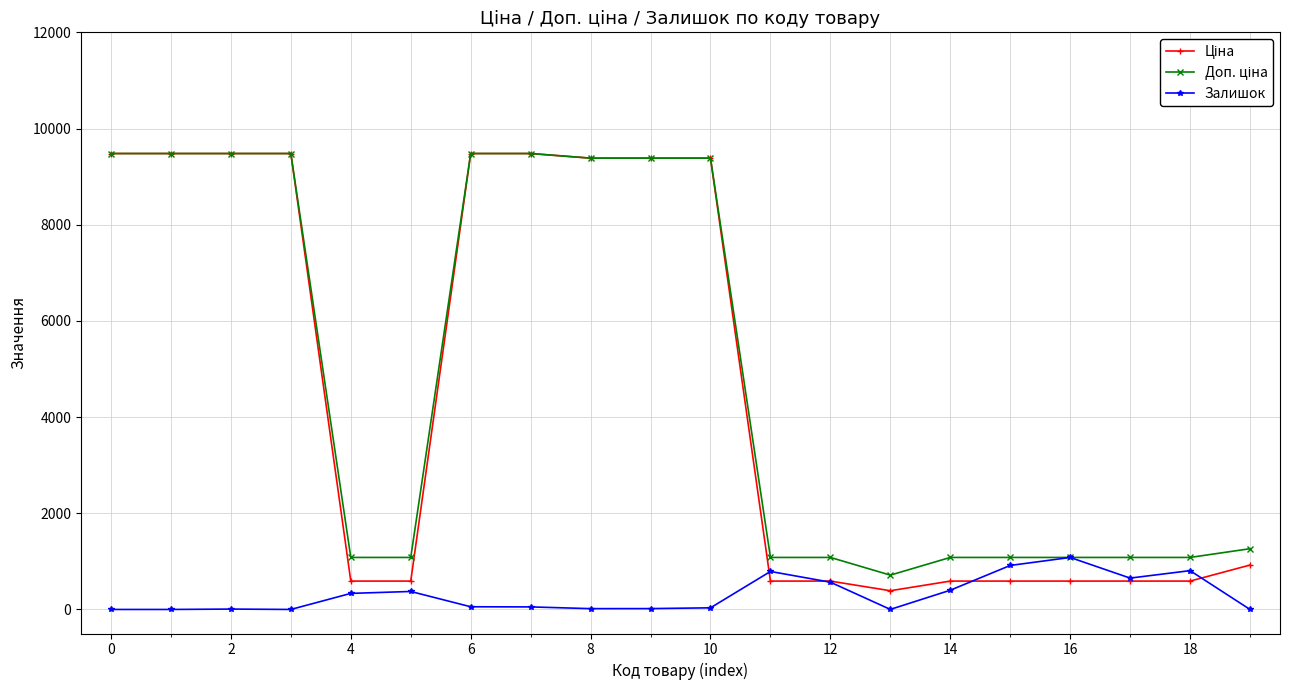

True or false: Залишок has more than 0 interior local peaks.

True